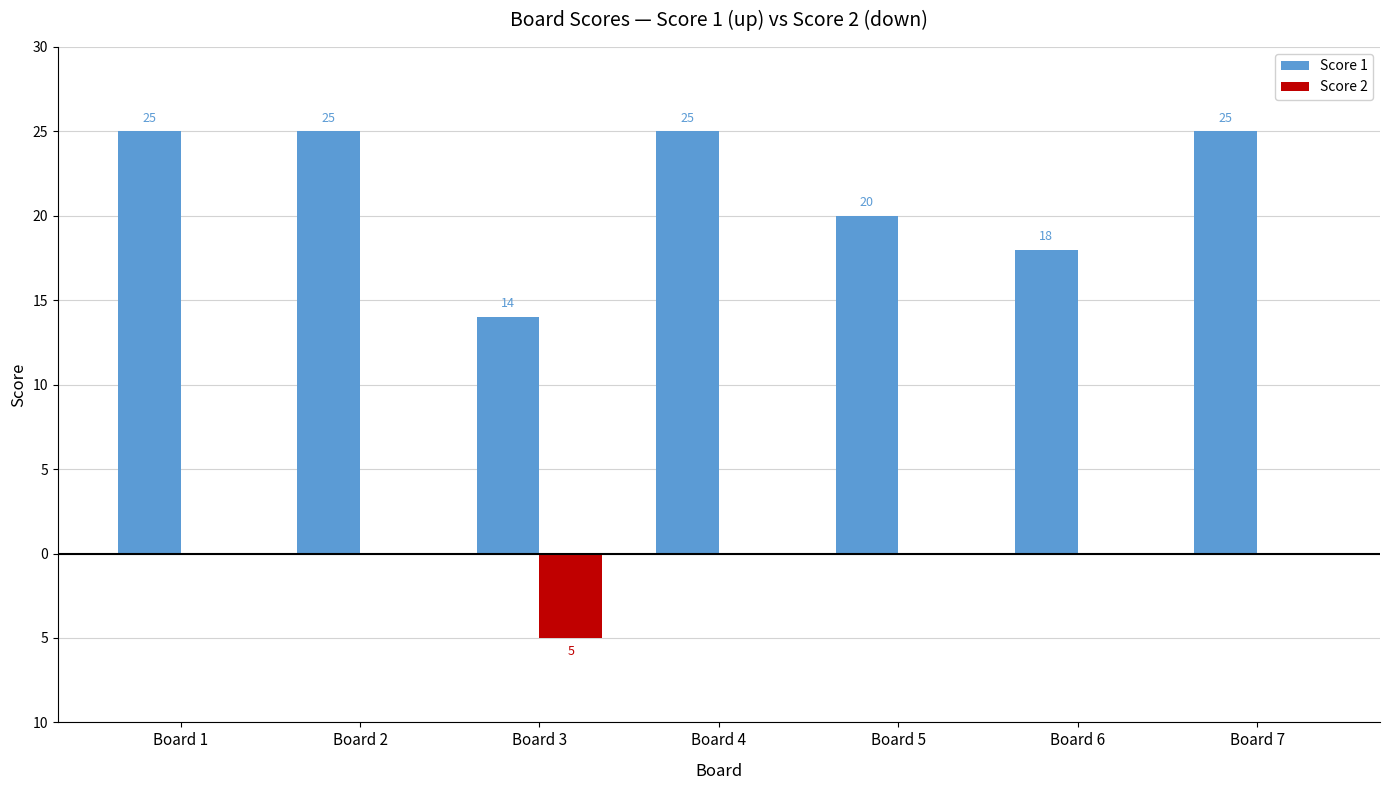

What is the difference between the highest and lowest values at Board 3?

19